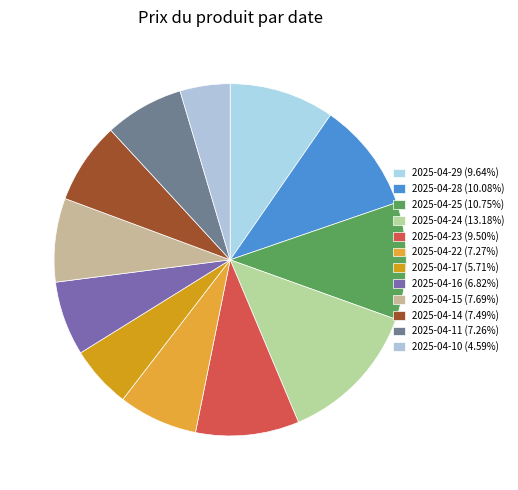

Is 2025-04-22 the majority of the pie?

No